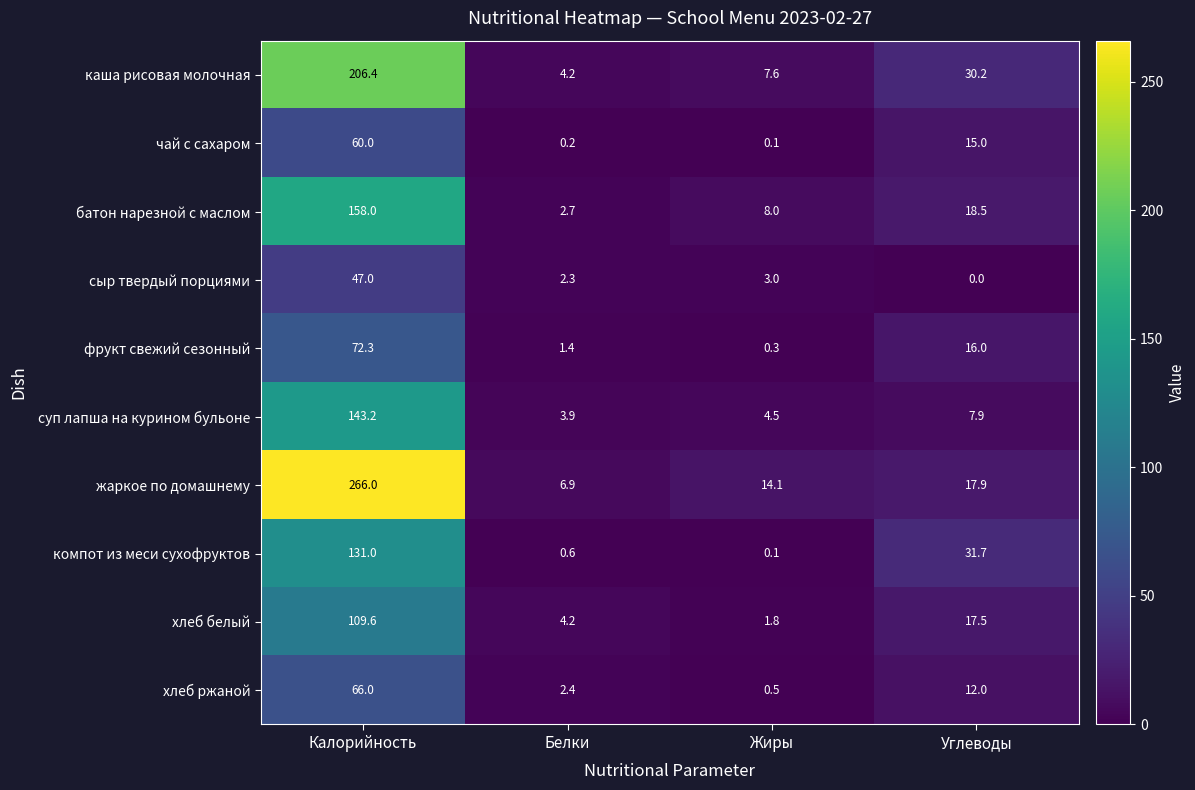

What is the approximate value of суп лапша на курином бульоне at Углеводы?

7.9